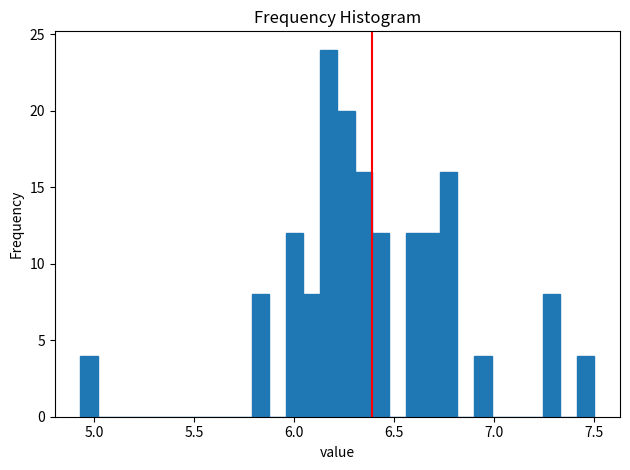

Around what value on the x-axis is the tallest bar? Give the approximate position of its centre, as read against the axis.

6.15